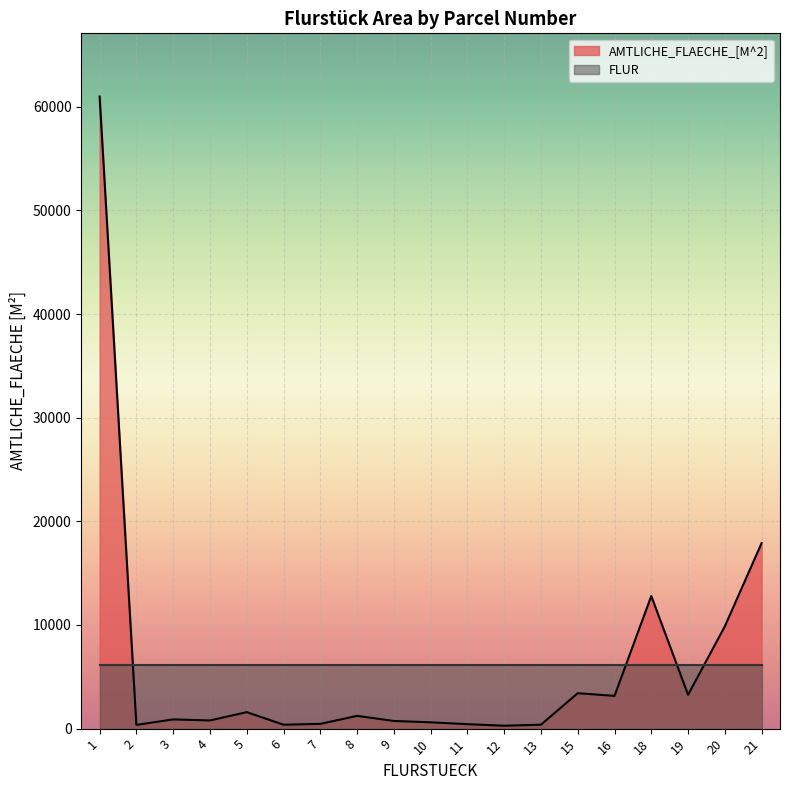

Does the chart display data point markers on the line(s)?

No